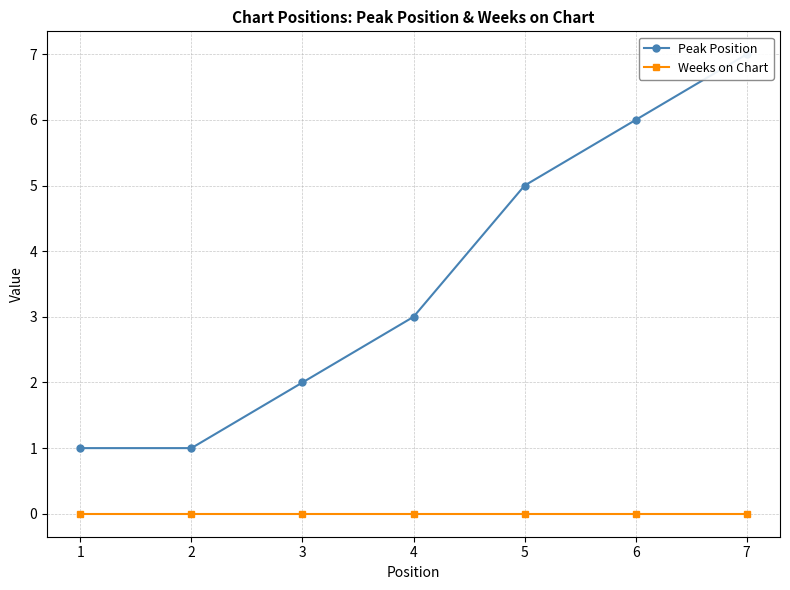

Reading left to right, what are all the values shown in this chart?

Peak Position: 1	1	2	3	5	6	7
Weeks on Chart: 0	0	0	0	0	0	0